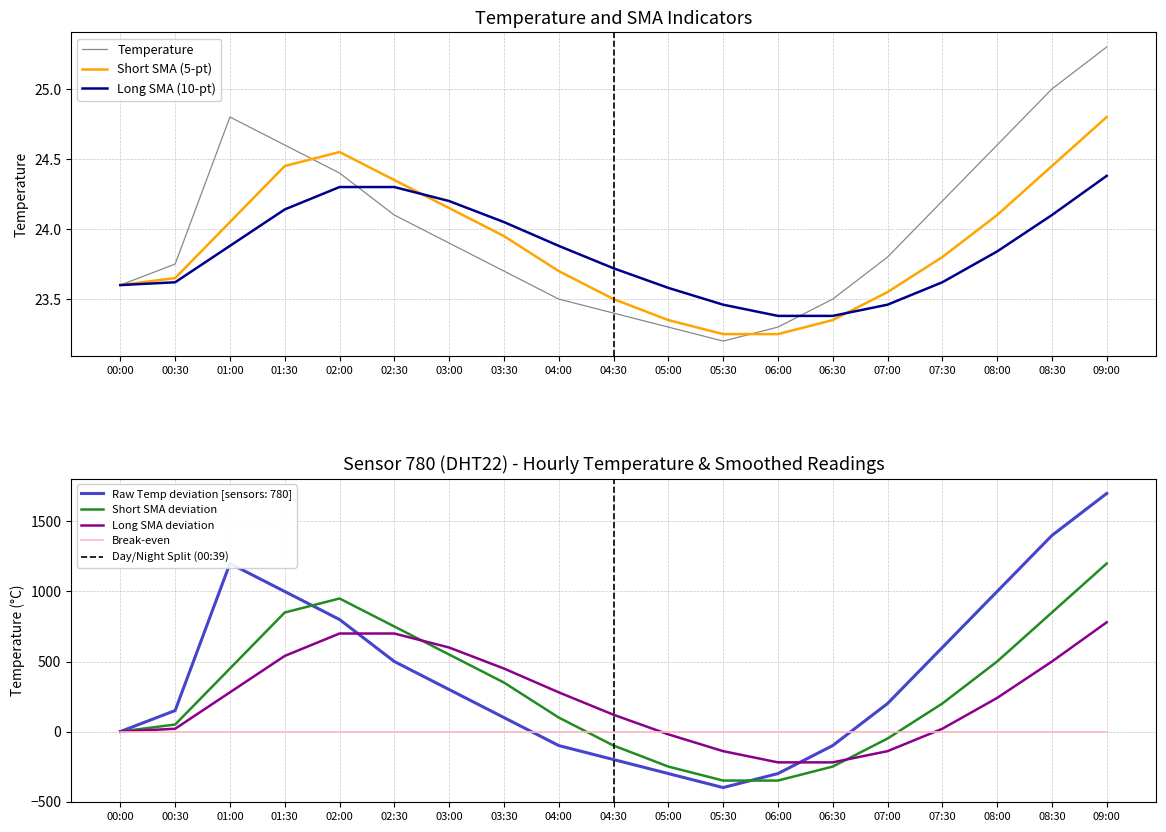

Rank the series by their maximum value, from highest to lowest.

temperature, temp_short_sma, temp_long_sma